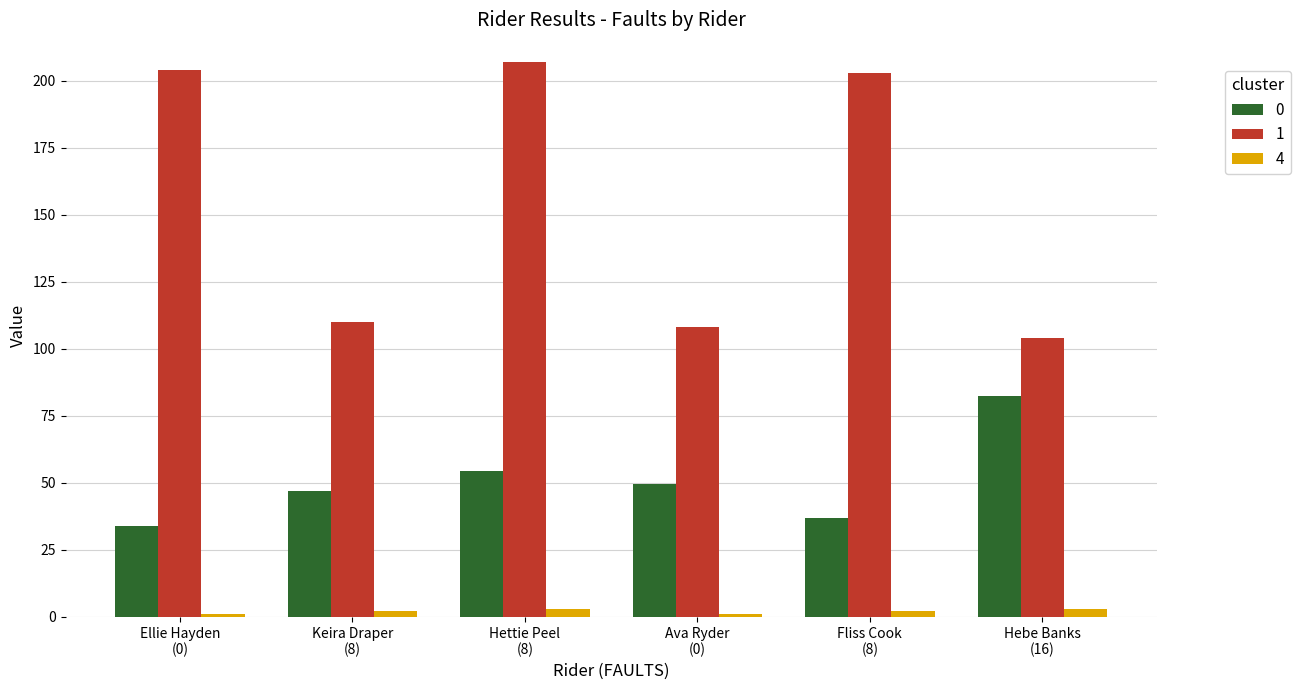

What is the value of the 4 bar at the 4th from the left?

1.0